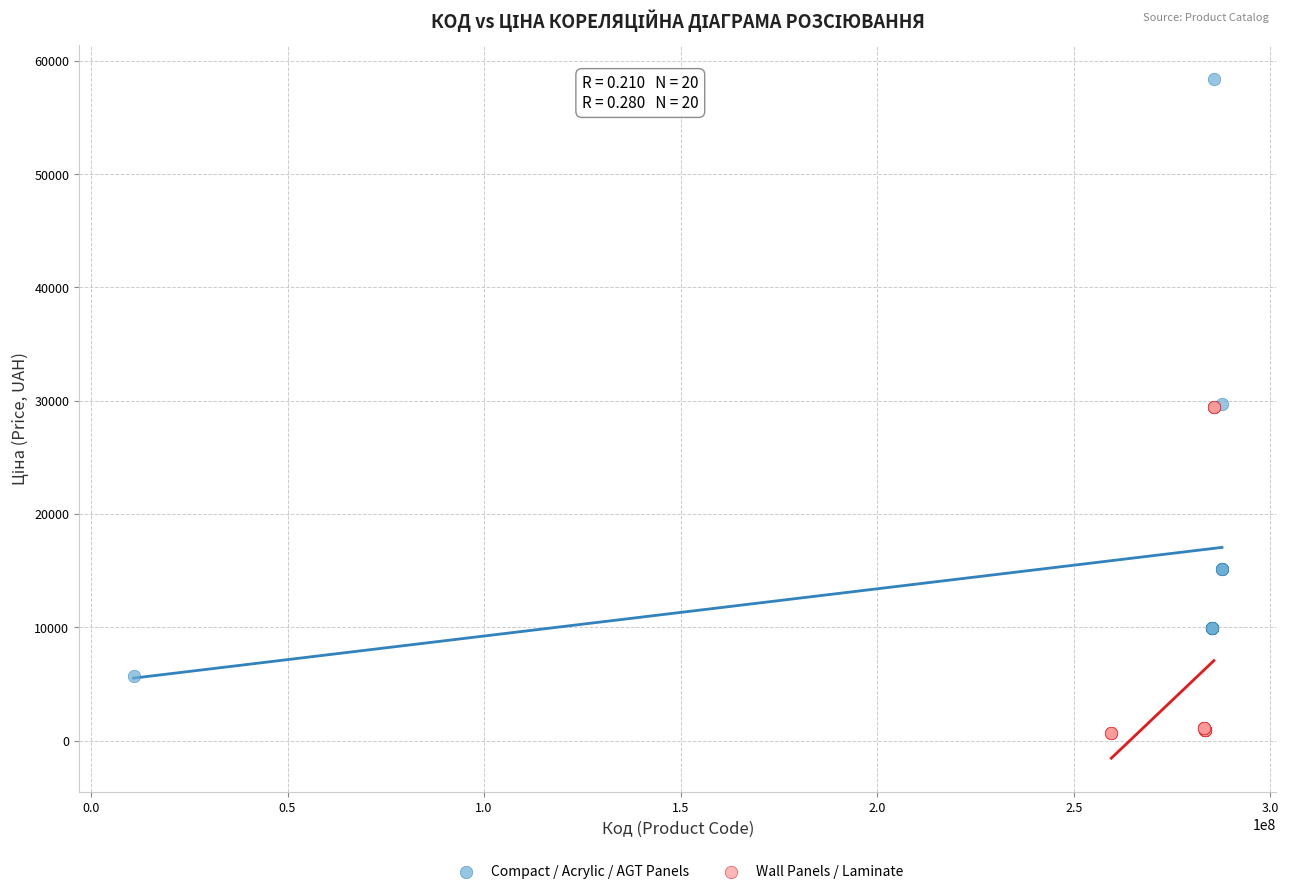

Which series contains the highest Y value?

Compact / Acrylic / AGT Panels